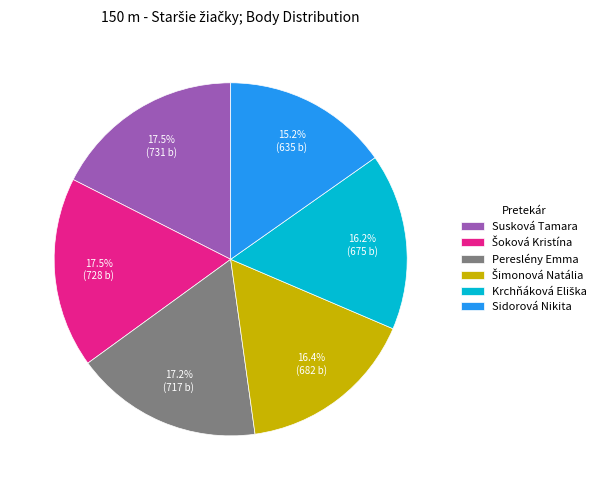

Is there a majority slice in this chart?

No